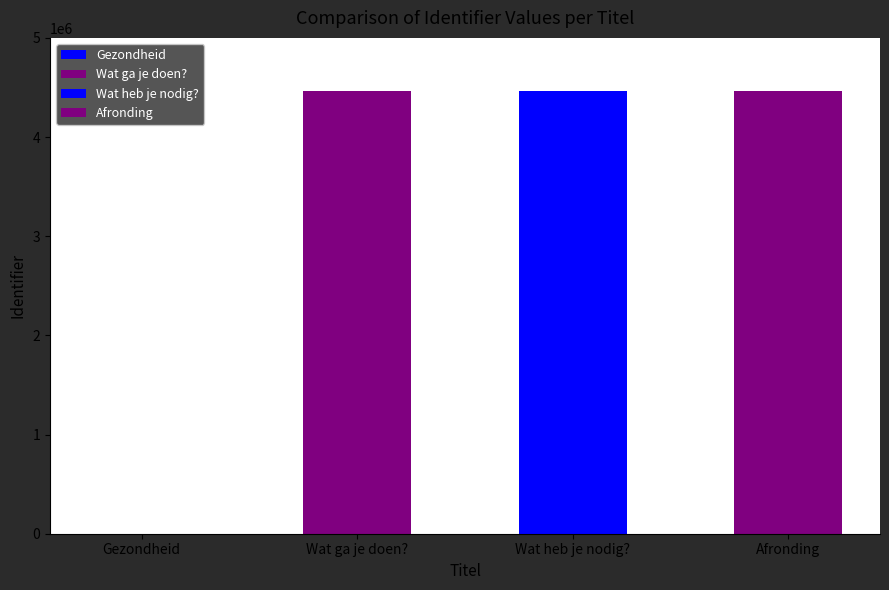

Approximately how many times larger is the value at Wat heb je nodig? compared to Afronding?

1.0